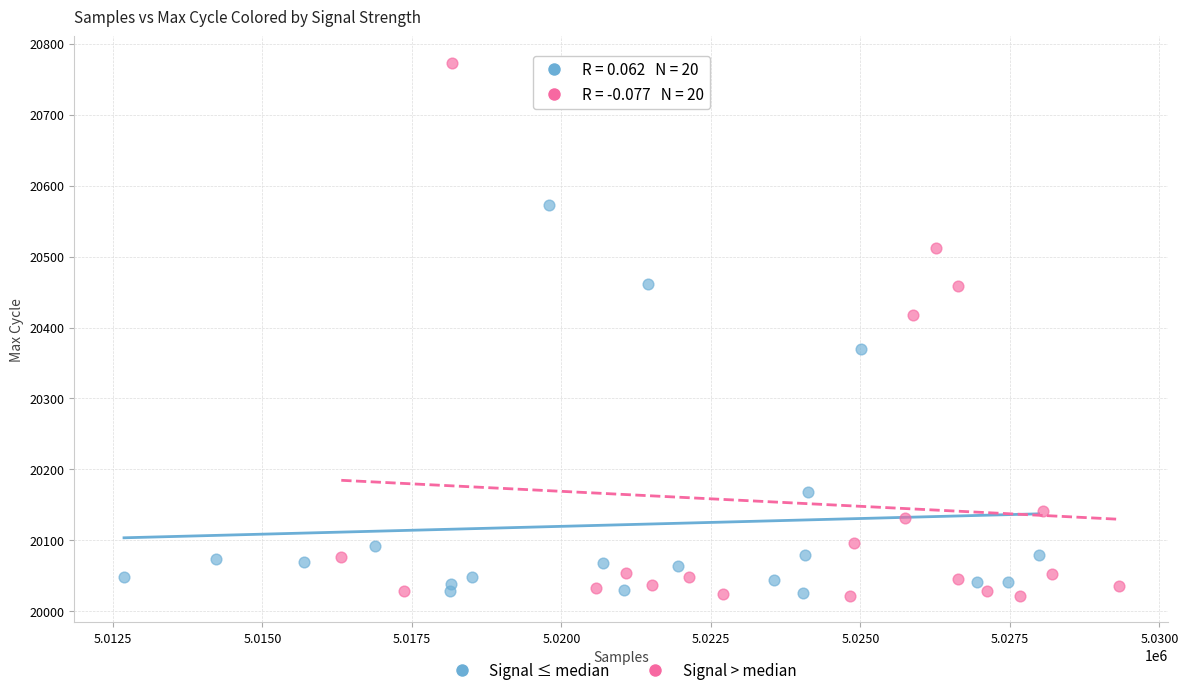

Which series has the largest Y range (max minus min)?

Signal > median